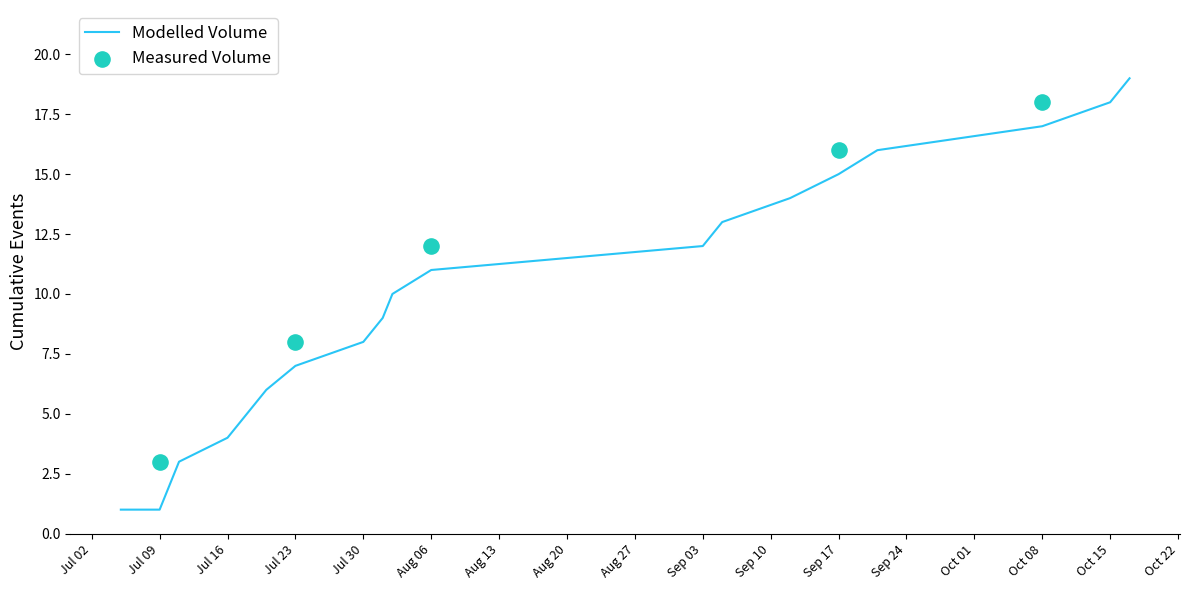

What is the maximum value for Modelled Volume?

19